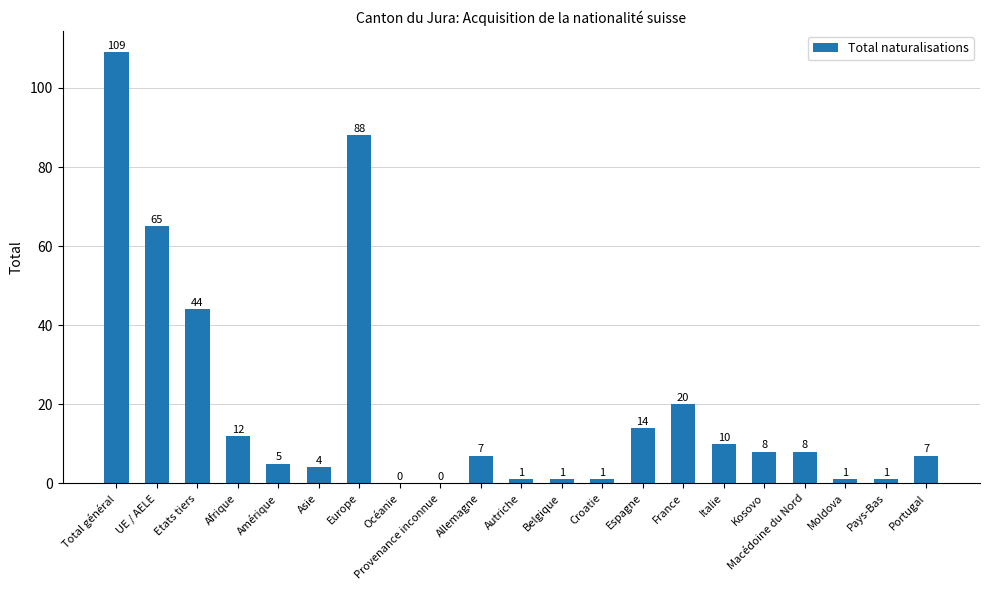

The value at Pays-Bas is 1. True or false?

True